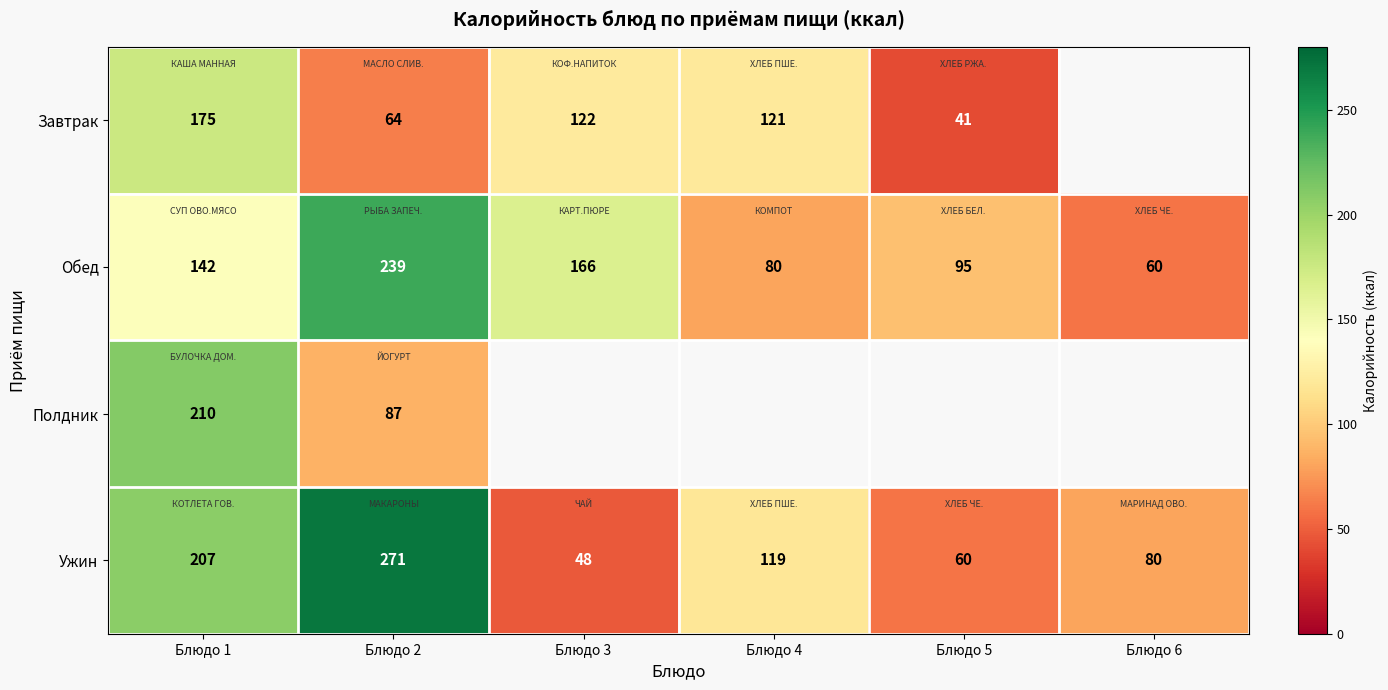

At Блюдо 2, list the series in order from largest to smallest.

Ужин, Обед, Полдник, Завтрак